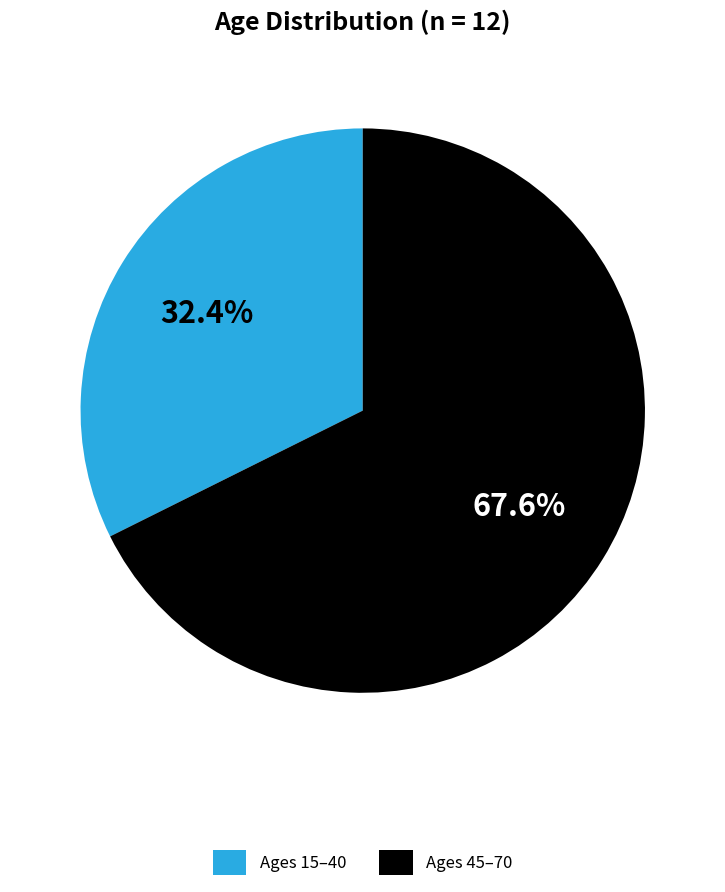

What is the majority slice?

Ages 45–70